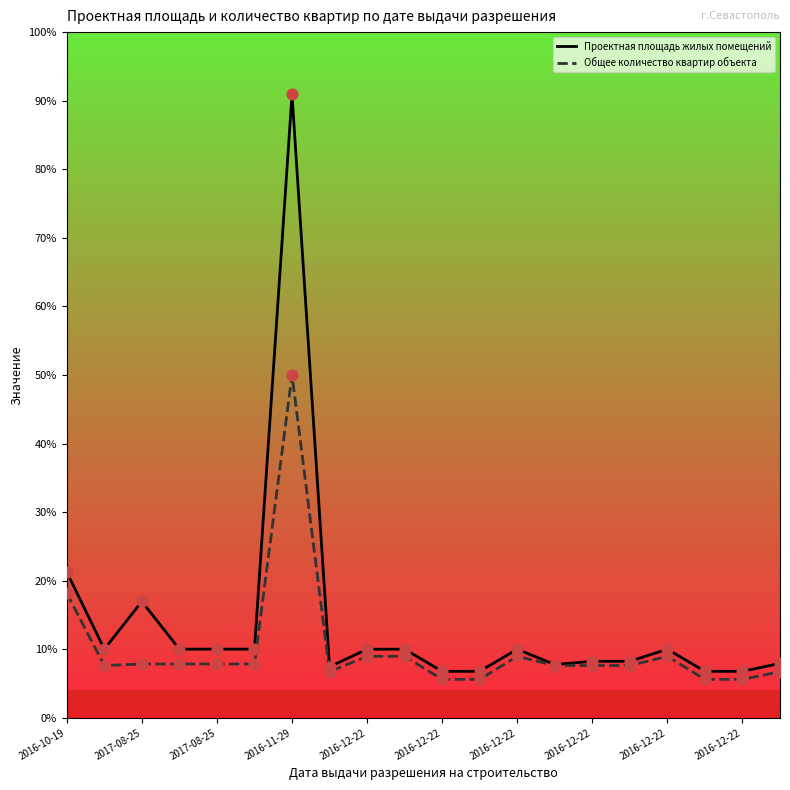

Which series has the widest spread of Y values?

Проектная площадь жилых помещений